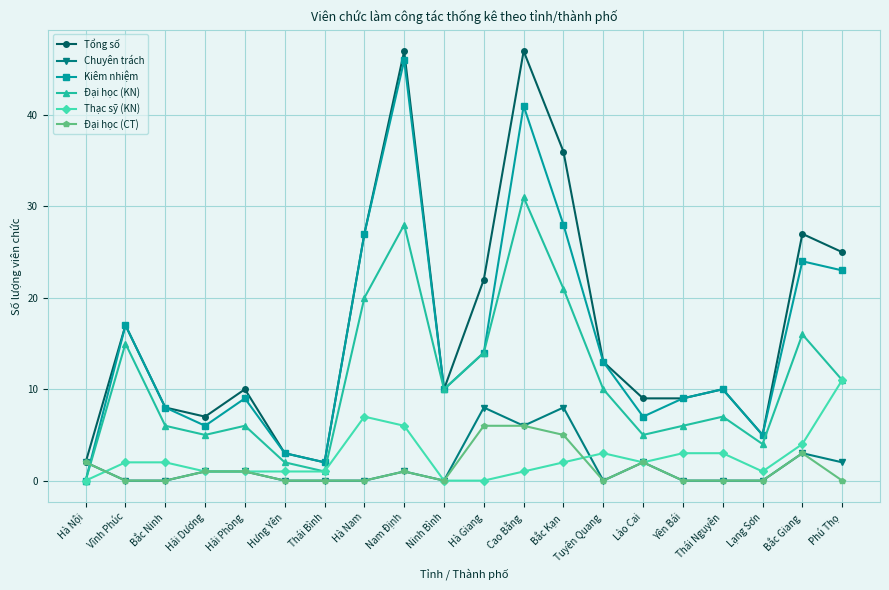

True or false: Thạc sỹ (KN) and Tổng số cross at least once.

False